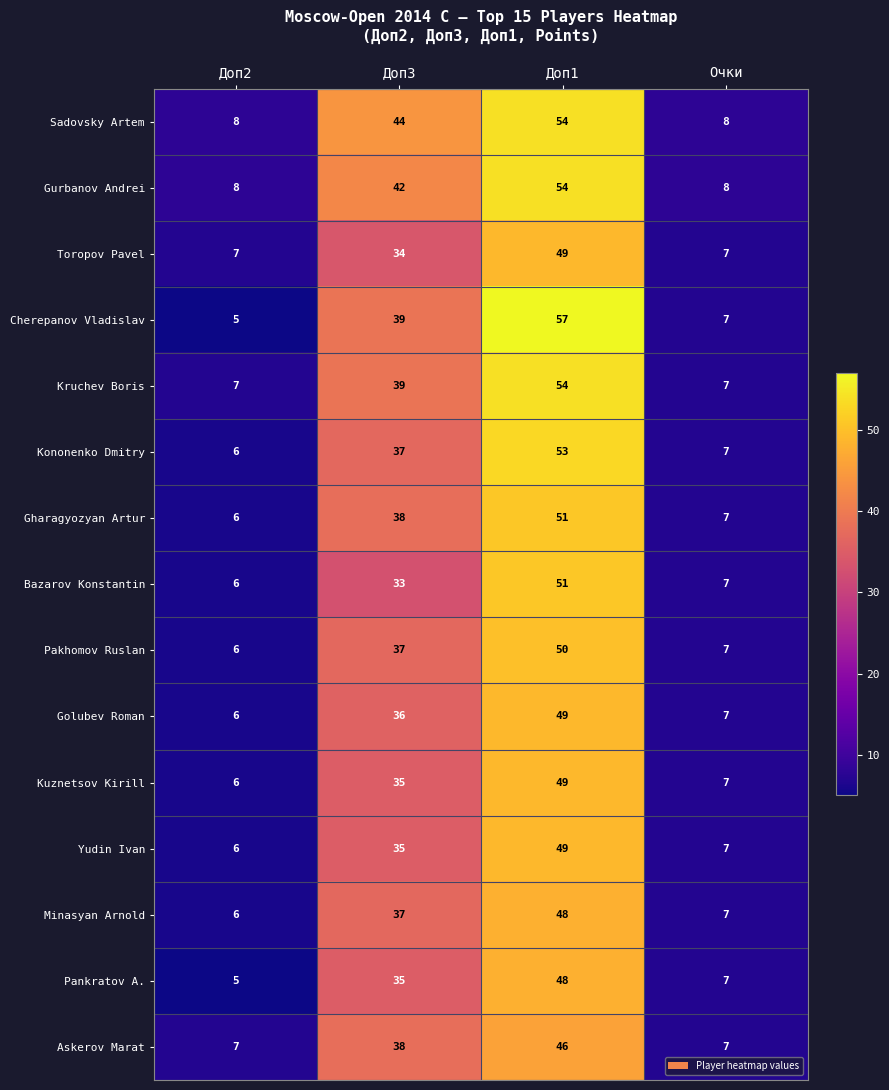

The Toropov Pavel series shows 7 at Доп2. True or false?

True